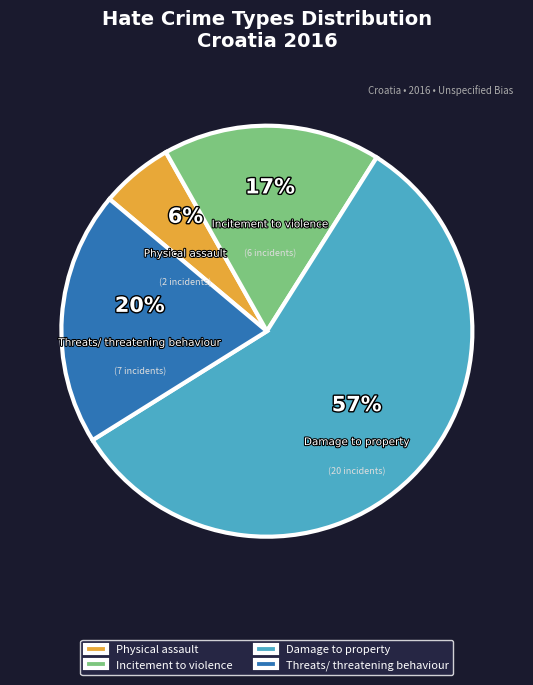

Is the sum of Physical assault and Incitement to violence greater than half?

No